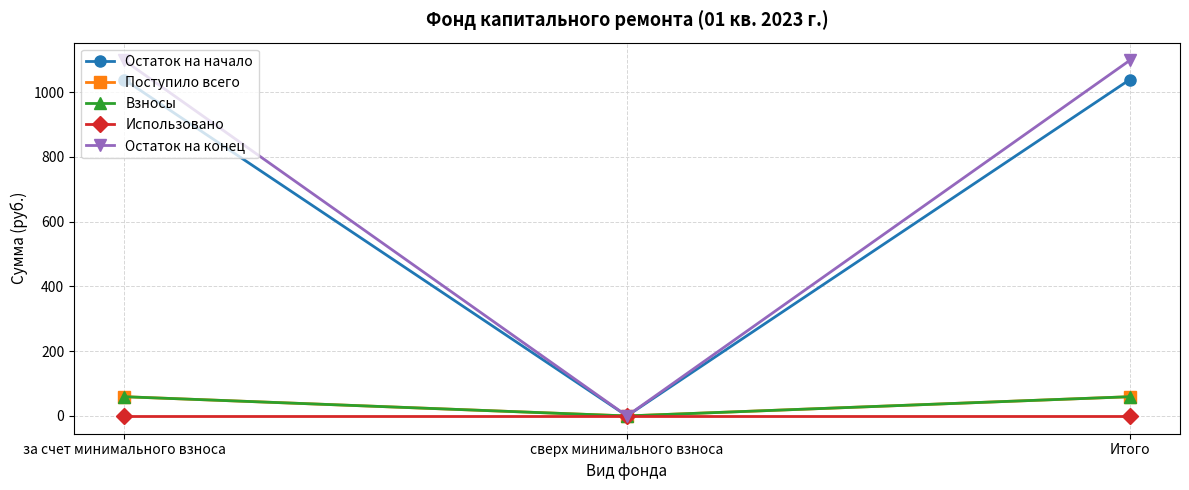

List the series in order of their peak value, lowest first.

Использовано, Поступило всего, Взносы, Остаток на начало, Остаток на конец